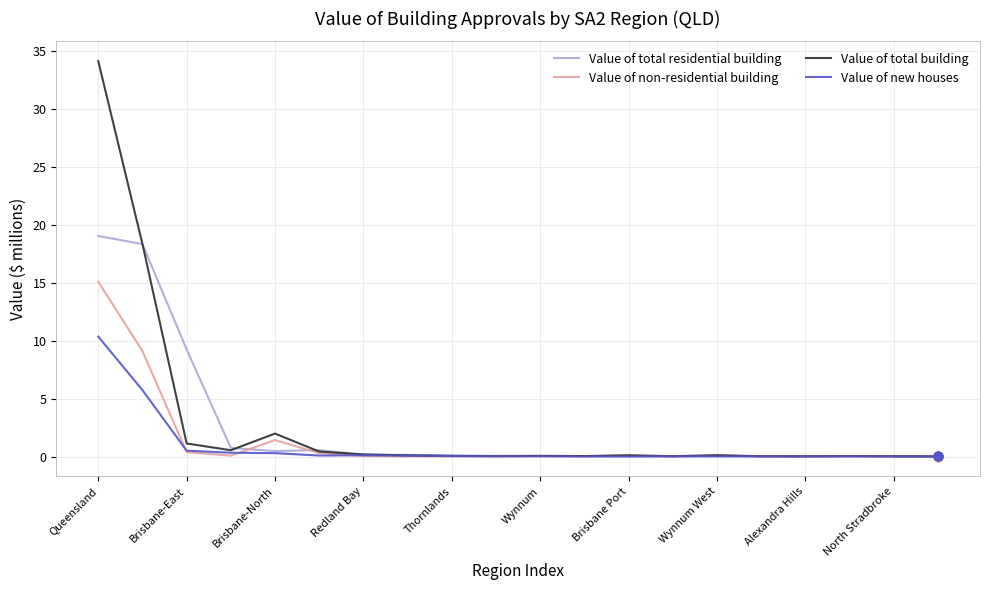

Which series has the widest spread of values?

Value of total building